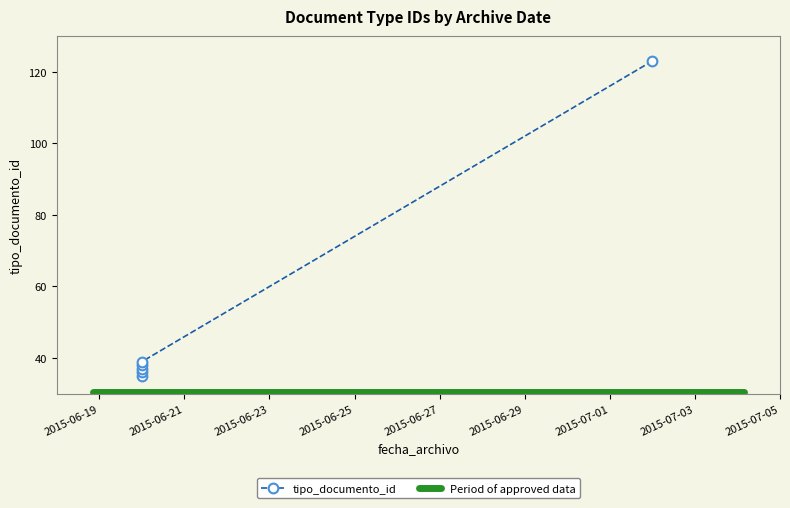

List the labels in order of value, smallest first.

2015-06-20, 2015-06-20, 2015-06-20, 2015-06-20, 2015-06-20, 2015-07-02